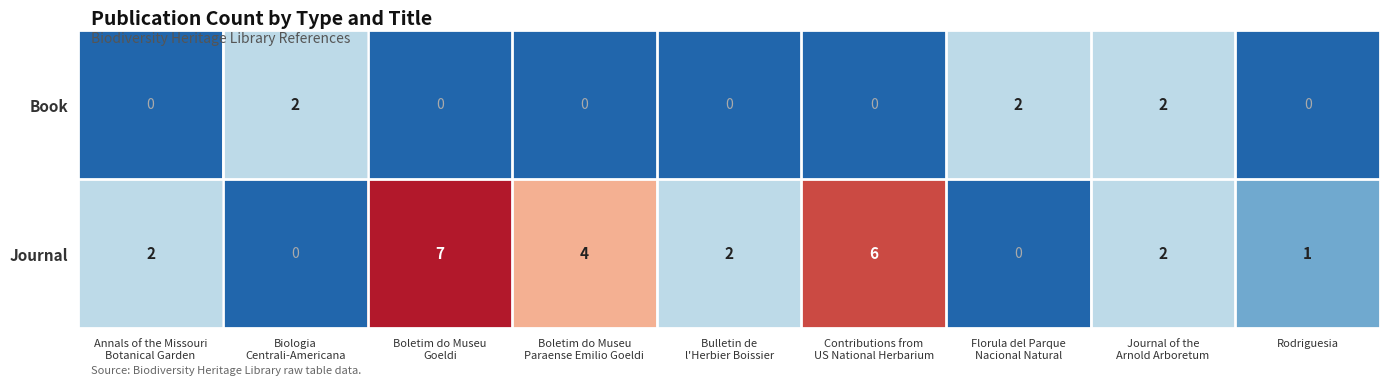

Count the Journal values in the range 1 to 4.

5